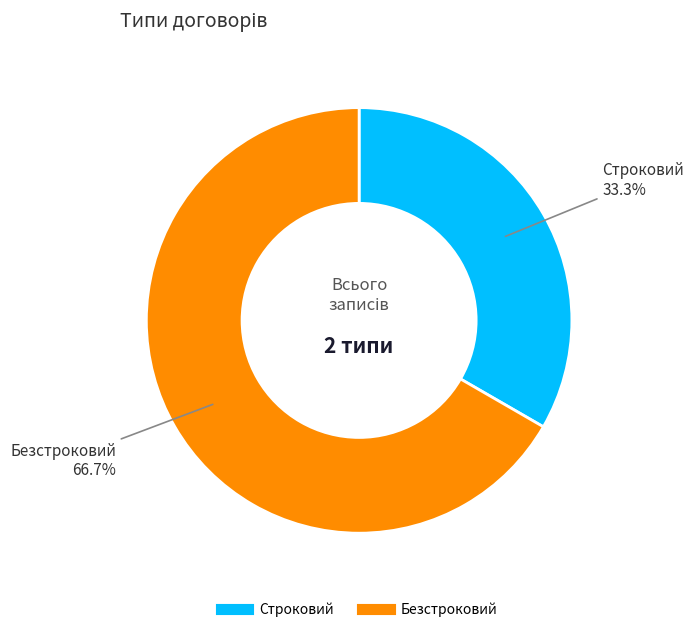

To the nearest percent, what is the difference between the Строковий and Безстроковий slice percentages?

33%